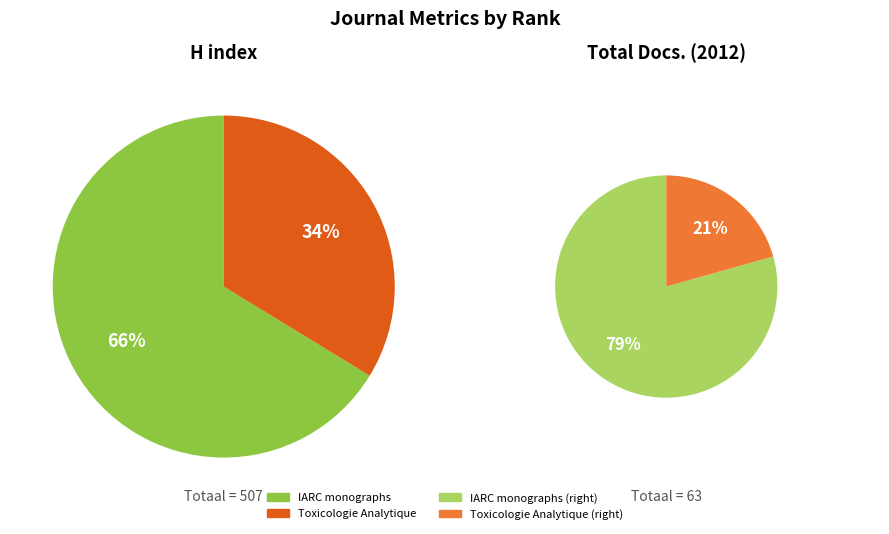

To the nearest percent, what portion does Toxicologie Analytique represent?

21%